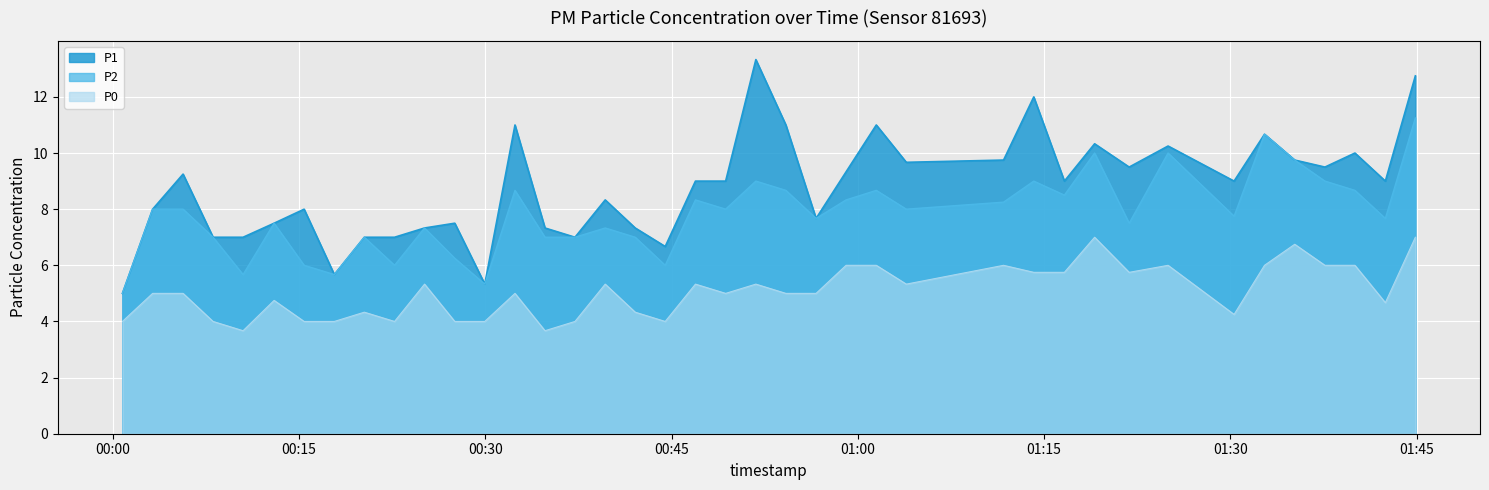

True or false: P0 and P2 intersect in this chart.

False